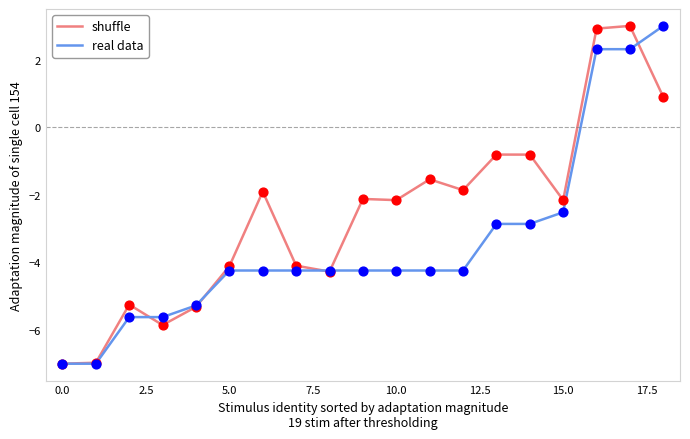

What is the smallest value displayed?

-7.0